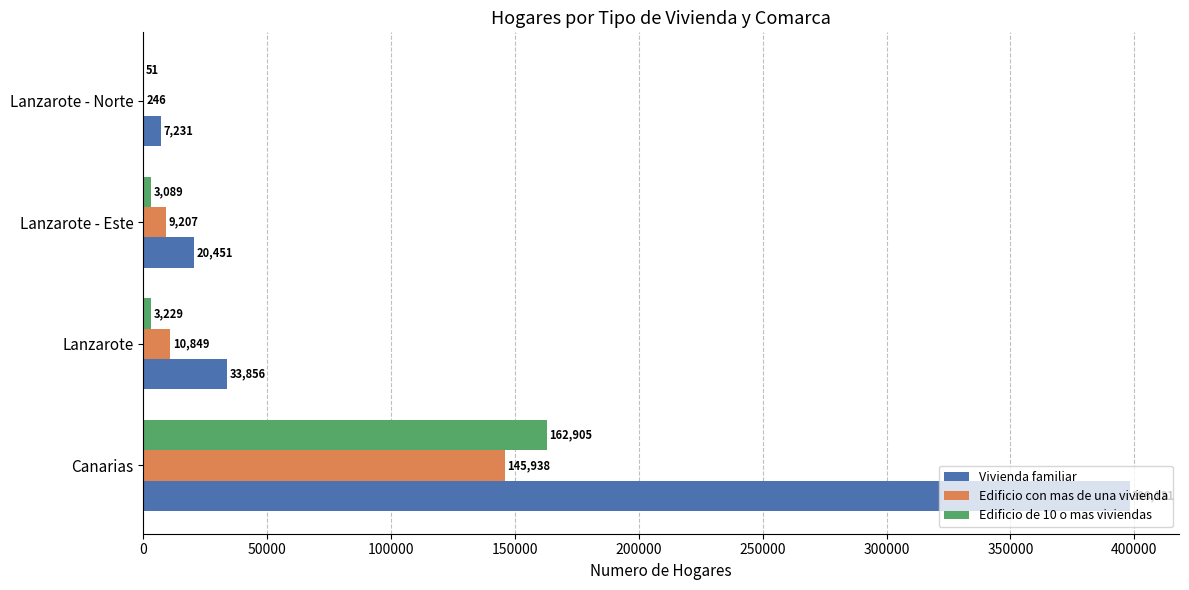

The value of Vivienda familiar at Lanzarote - Este is 20451. True or false?

True